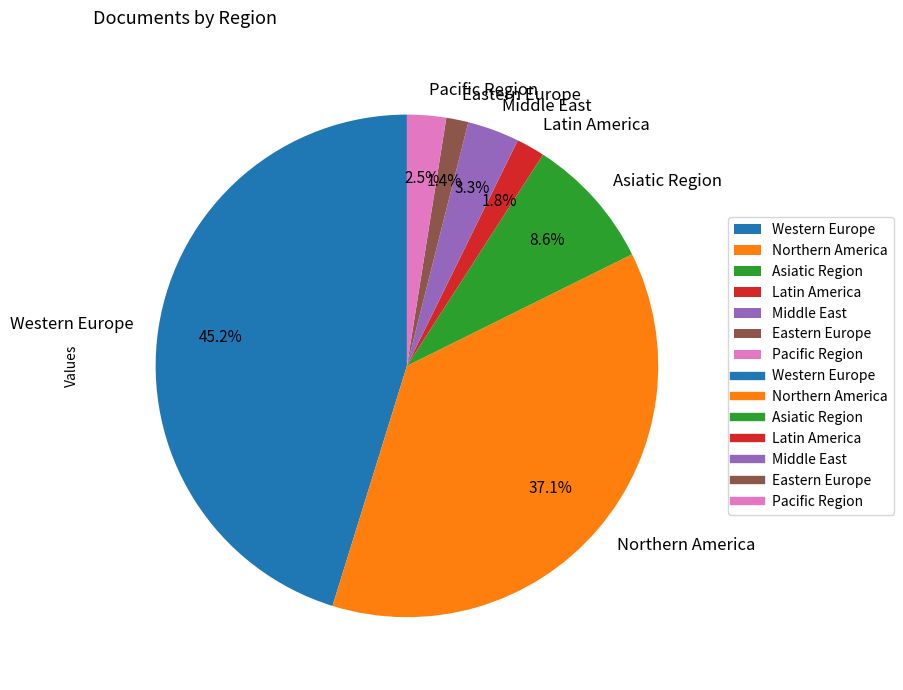

What portion of the pie excludes Latin America?

98.2%